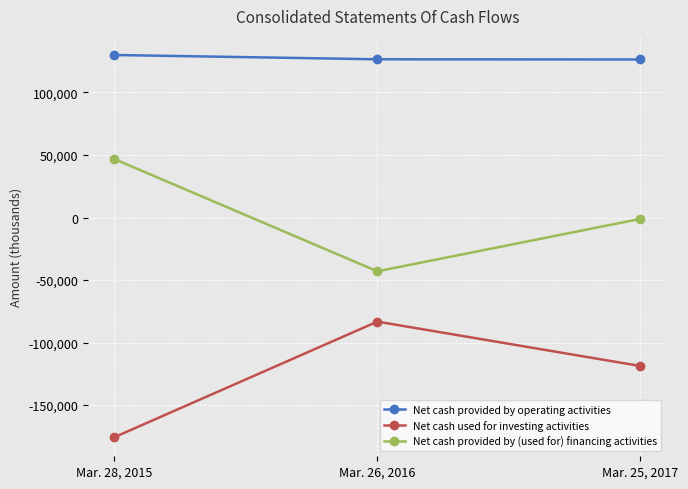

The value of Net cash used for investing activities at Mar. 25, 2017 is -118708. True or false?

True